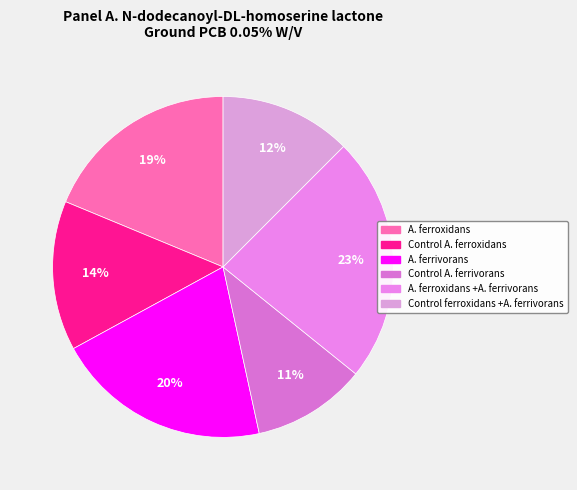

How many segments does this pie chart have?

6